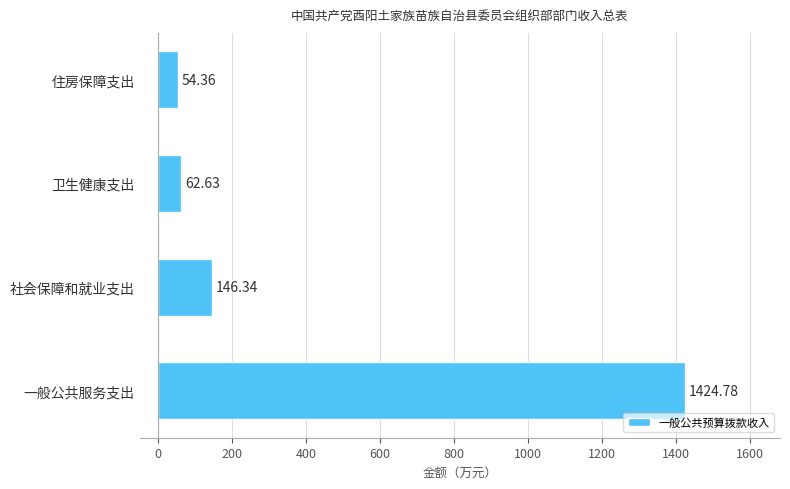

At which label is the value closest to 739?

社会保障和就业支出